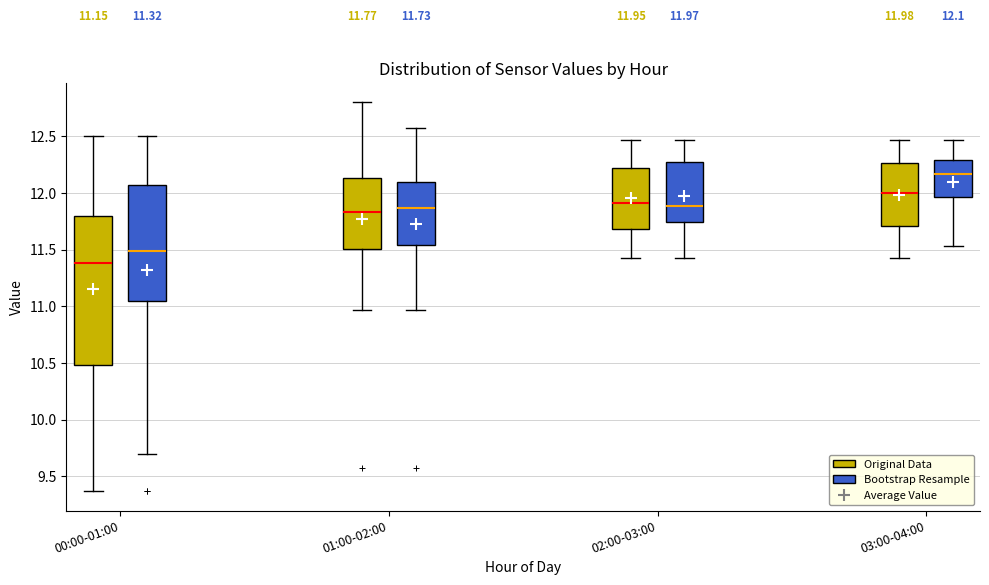

Which box is the tallest, from its lower edge to its upper edge?

00:00-01:00 (Original Data)